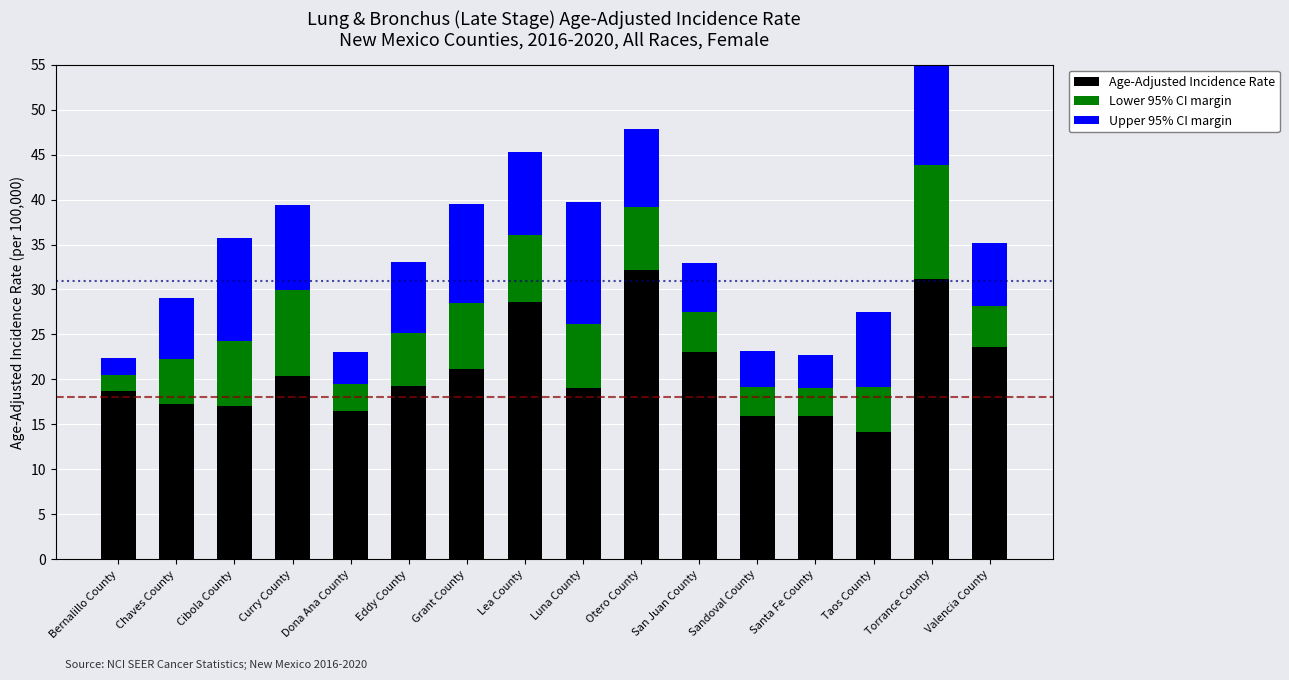

How many data points in Upper 95% CI margin are above 8?

8